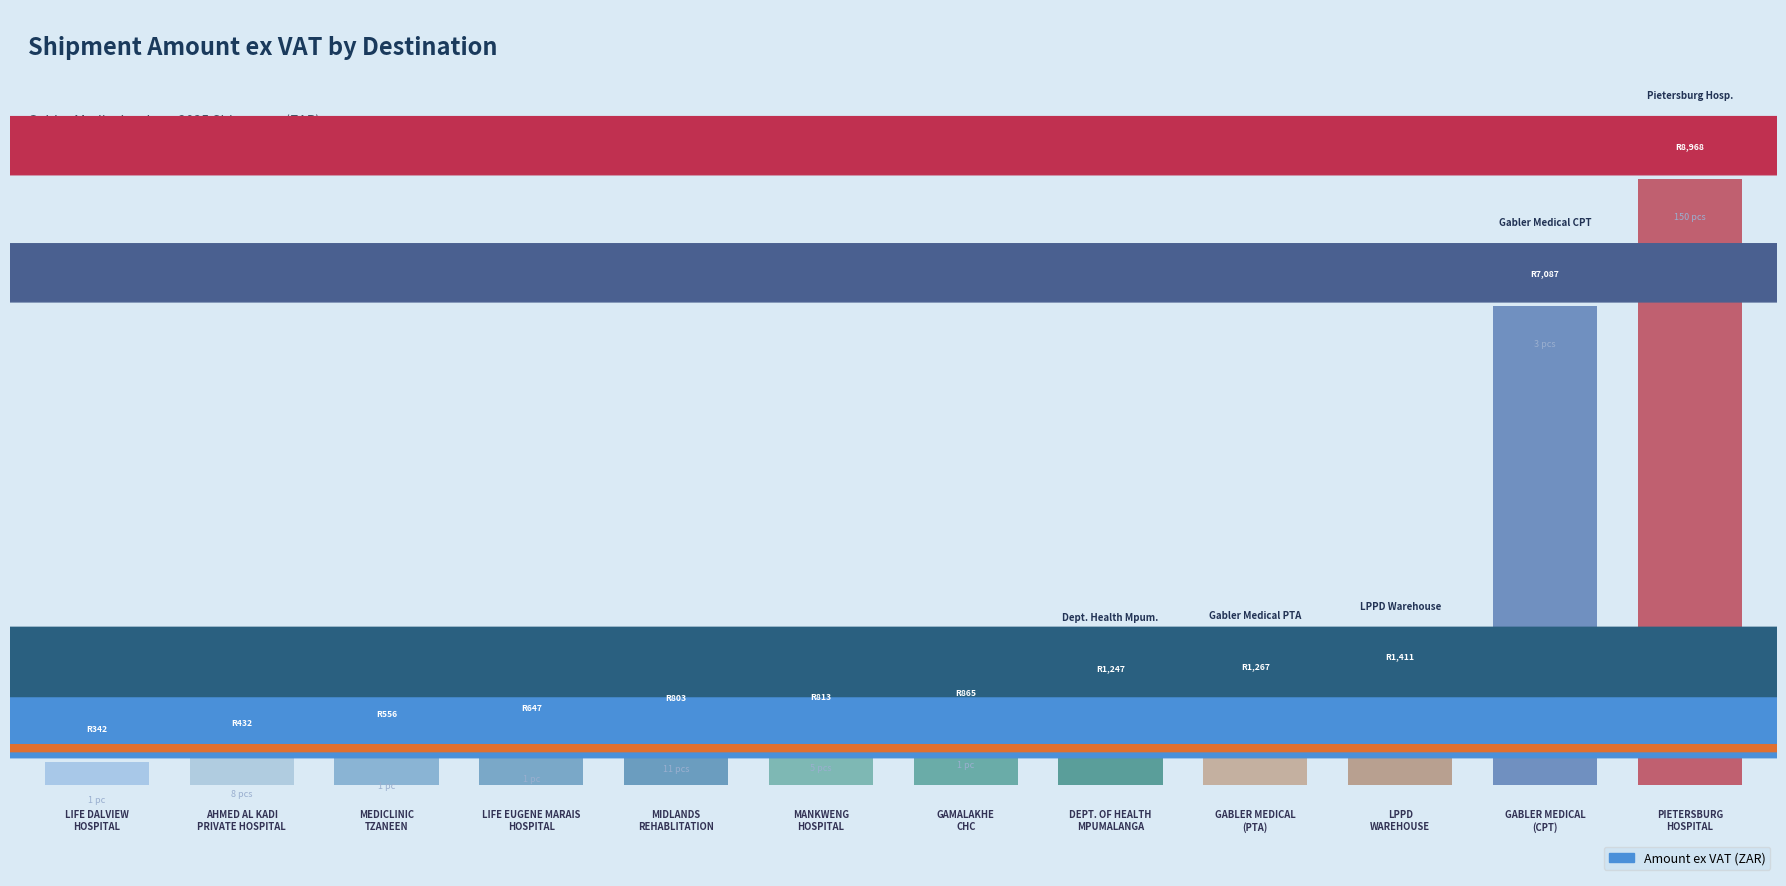

Are the bars horizontal?

No